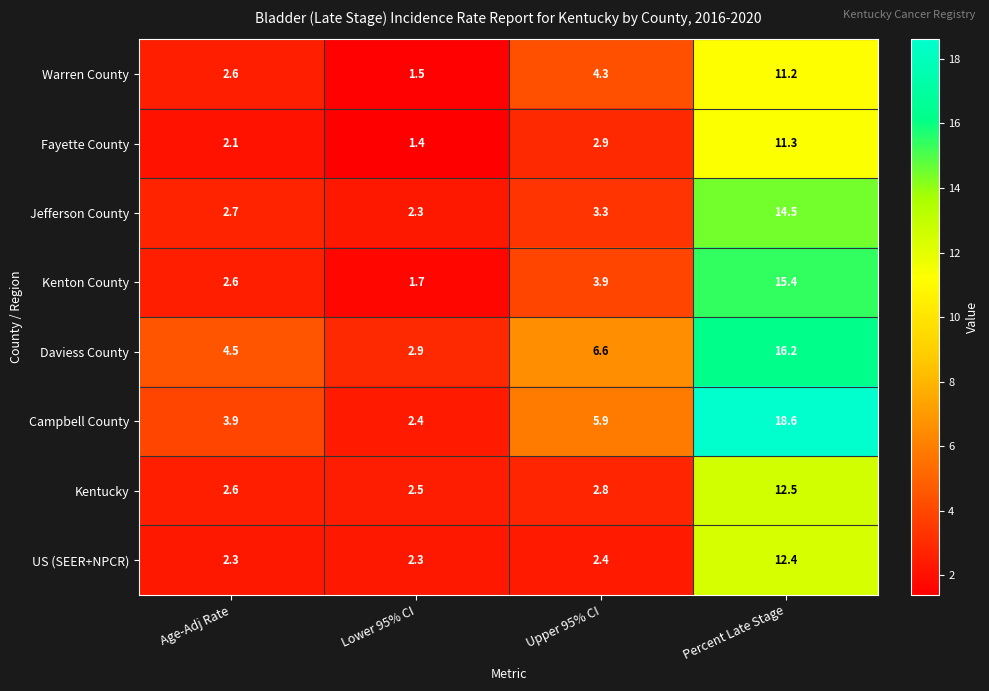

Where is Kenton County nearest to the value 8?

Upper 95% CI